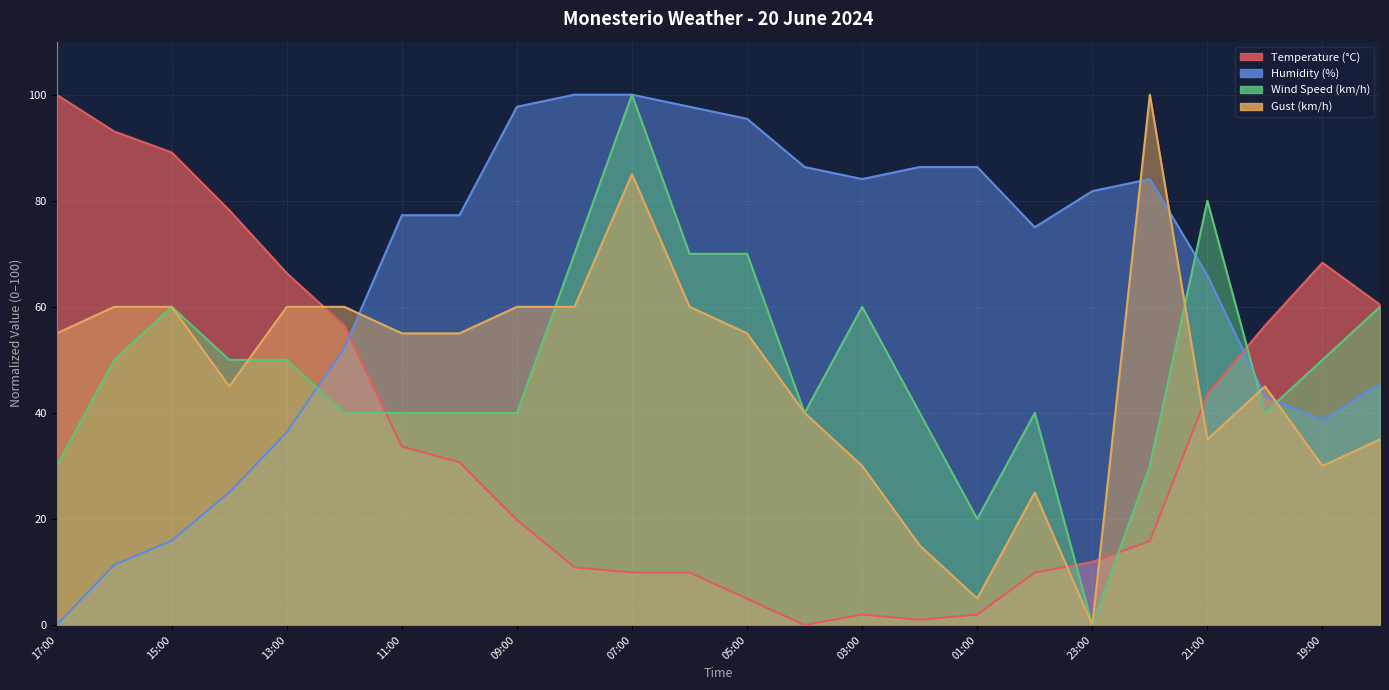

What is the value of the Humidity (%) point at the 10th from the left?

100.0